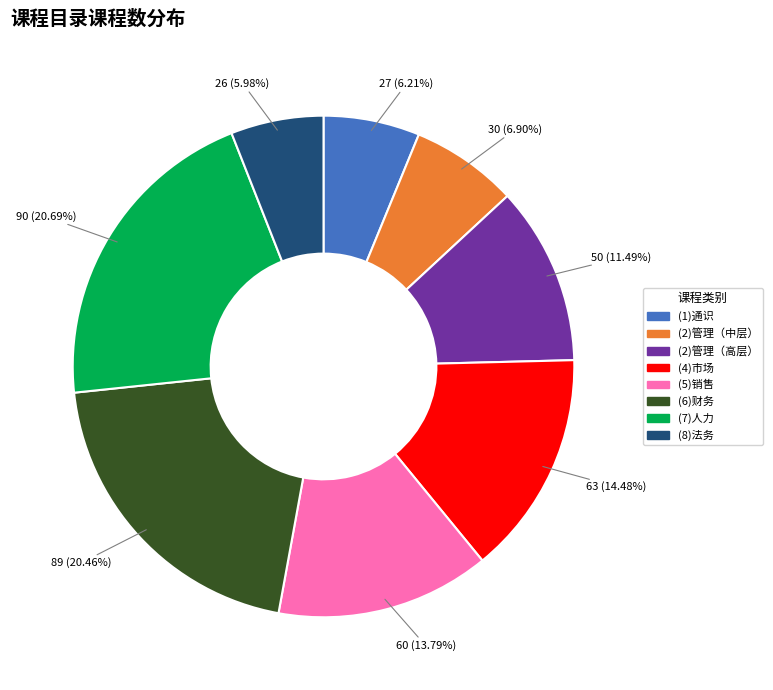

Does (2)管理（高层） represent more than half of the total?

No